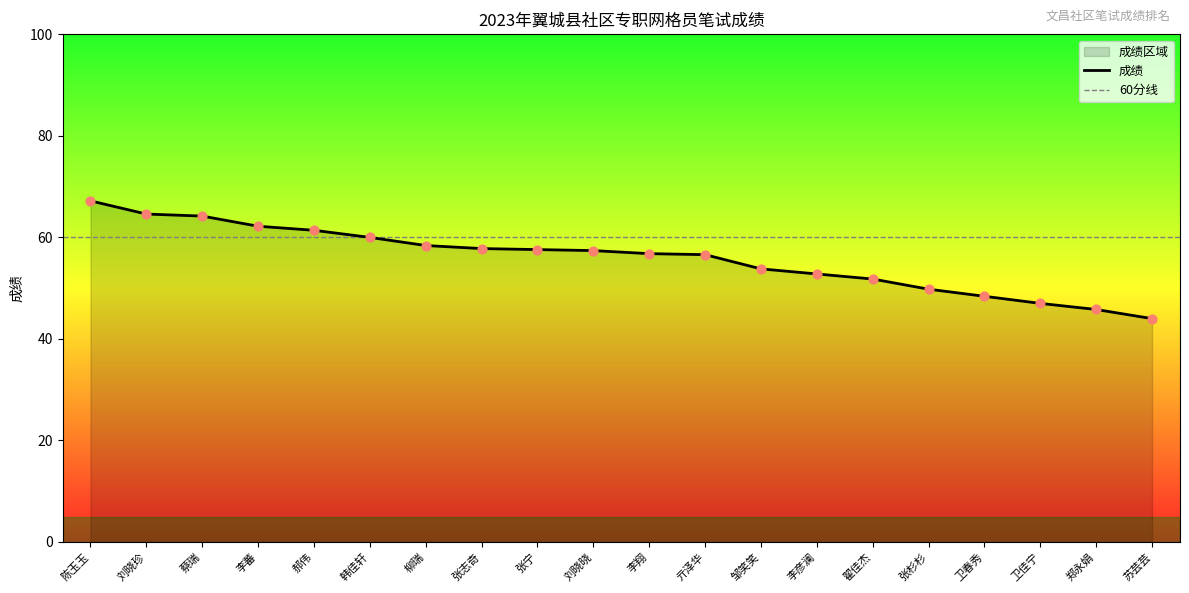

What is the change in value from 张宁 to 邹笑笑?

-3.8